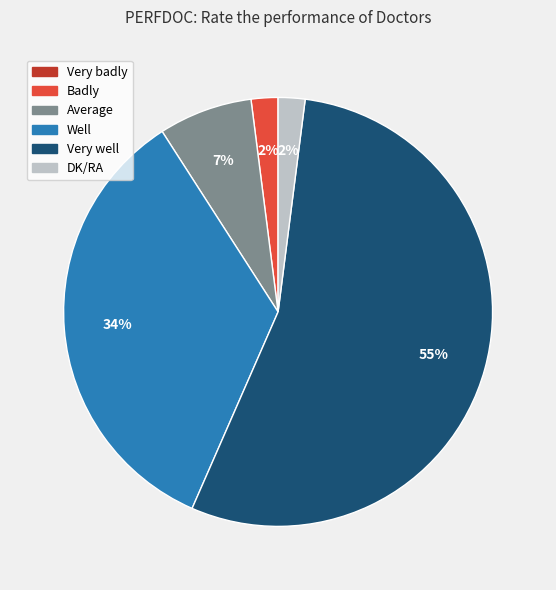

Which has a higher value, Well or Average?

Well